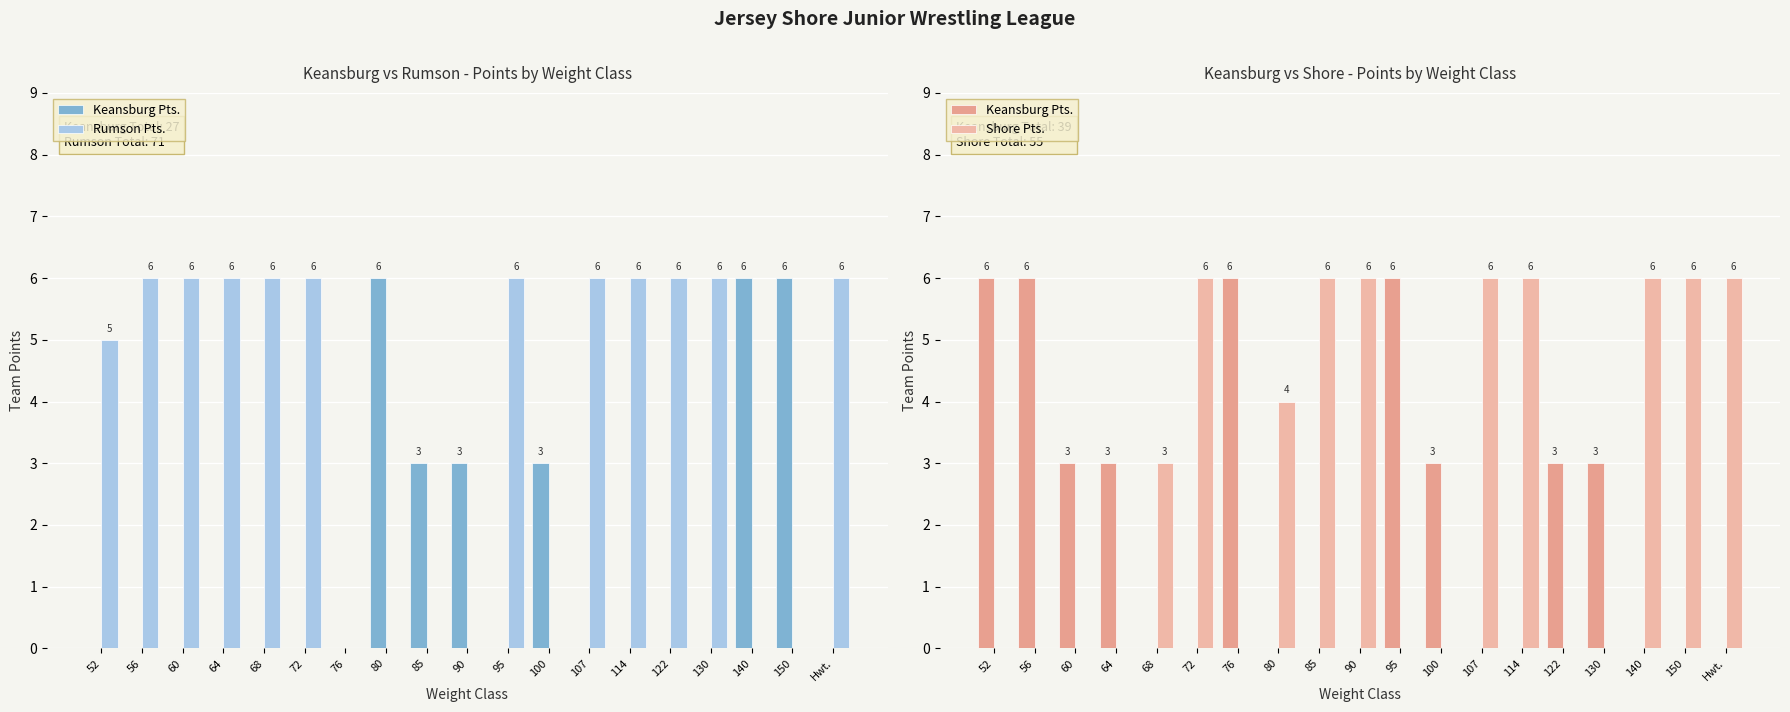

Count the number of data series in this chart.

3